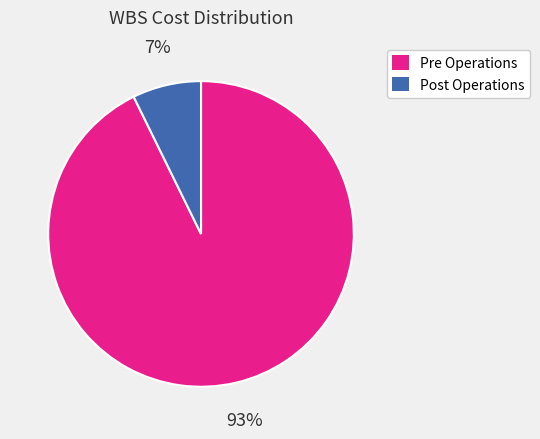

Is there a majority slice in this chart?

Yes